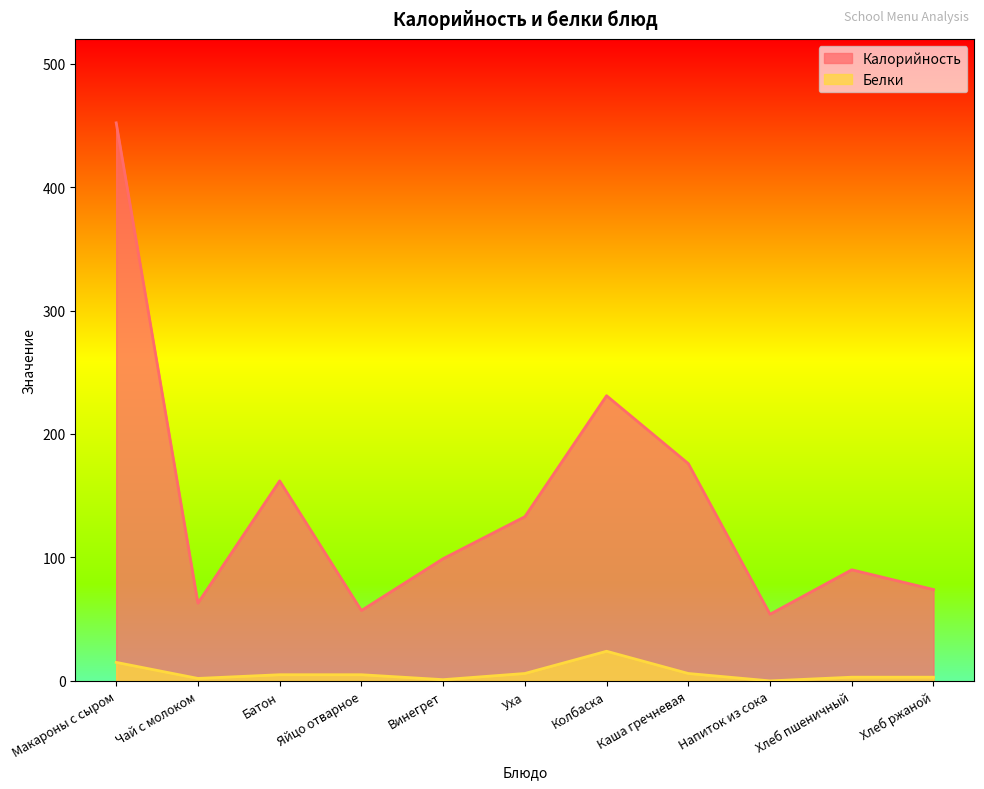

Reading right to left, extract all data points from this chart.

Калорийность: Хлеб ржаной=74	Хлеб пшеничный=90	Напиток из сока=54	Каша гречневая=176	Колбаска=231	Уха=133	Винегрет=99	Яйцо отварное=57	Батон=162	Чай с молоком=63	Макароны с сыром=452
Белки: Хлеб ржаной=3	Хлеб пшеничный=3	Напиток из сока=0	Каша гречневая=6	Колбаска=24	Уха=6	Винегрет=1	Яйцо отварное=5	Батон=5	Чай с молоком=2	Макароны с сыром=15